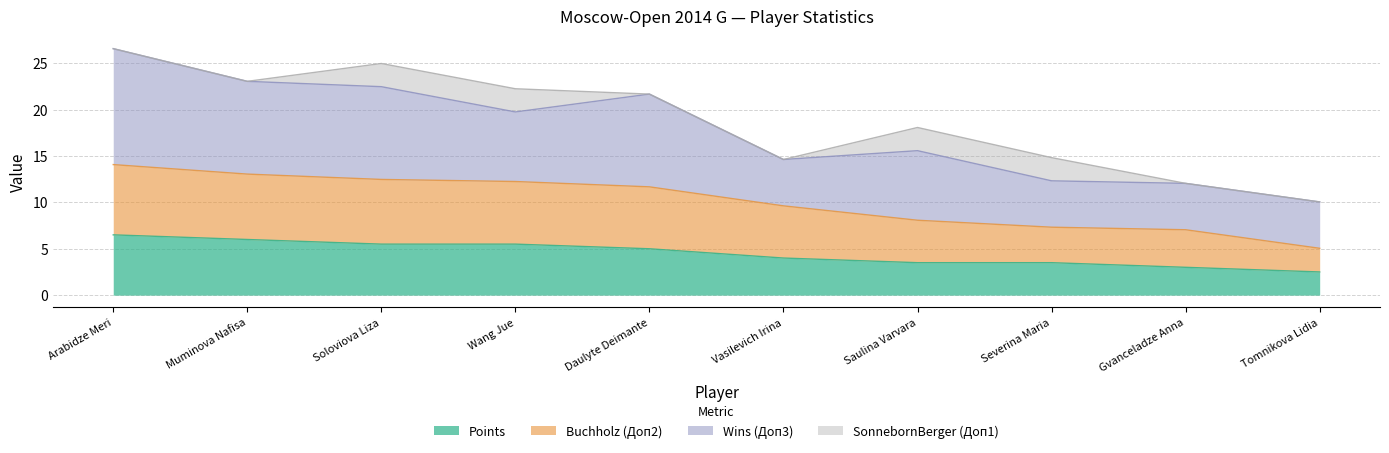

At which category is the sum across all series the highest?

Arabidze Meri